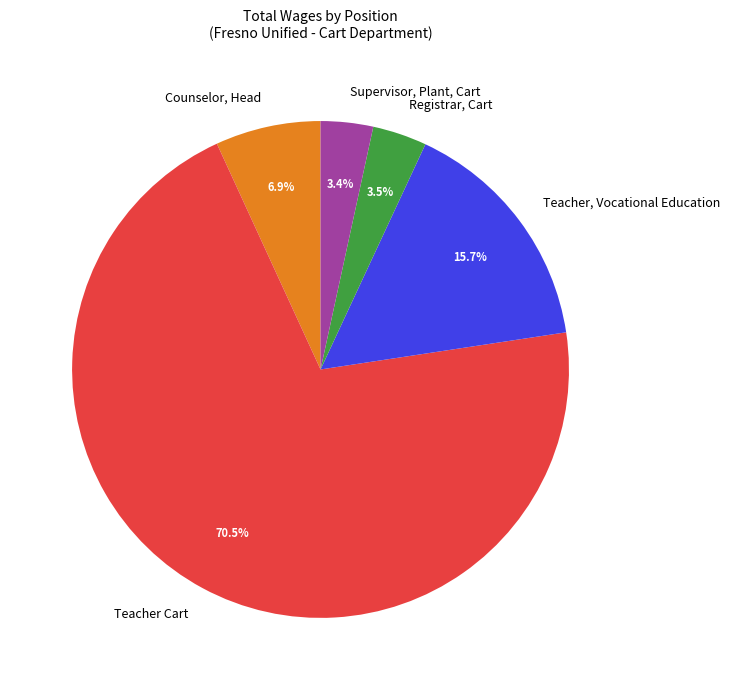

Which category has the biggest portion of the pie?

Teacher Cart